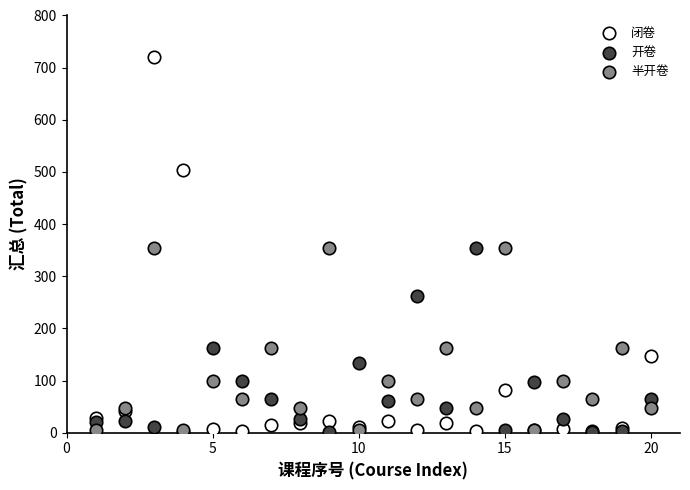

Which series contains the highest Y value?

闭卷